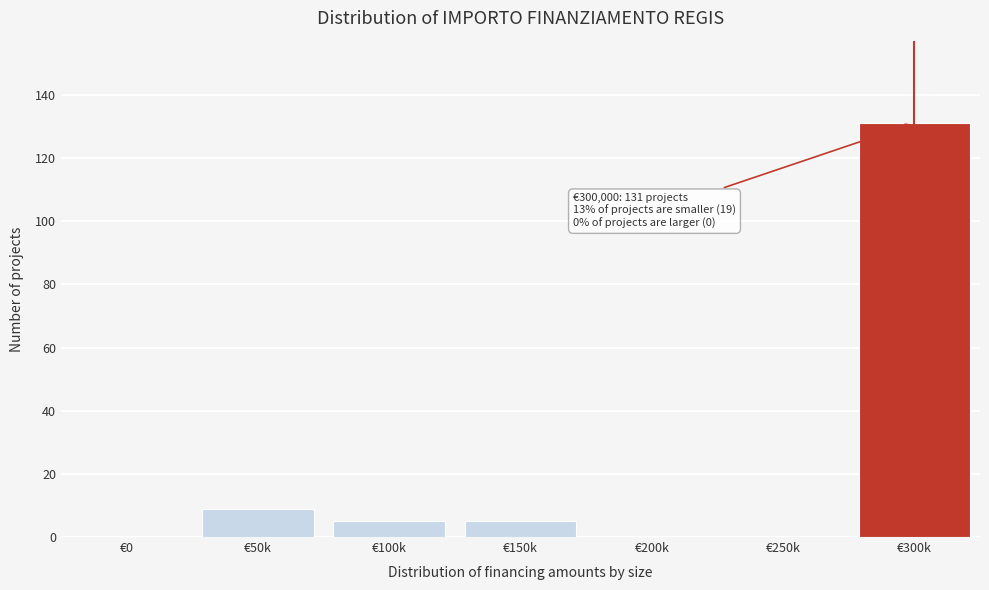

Reading left to right, transcribe all the data shown in this chart.

€0=0	€50k=9	€100k=5	€150k=5	€200k=0	€250k=0	€300k=131